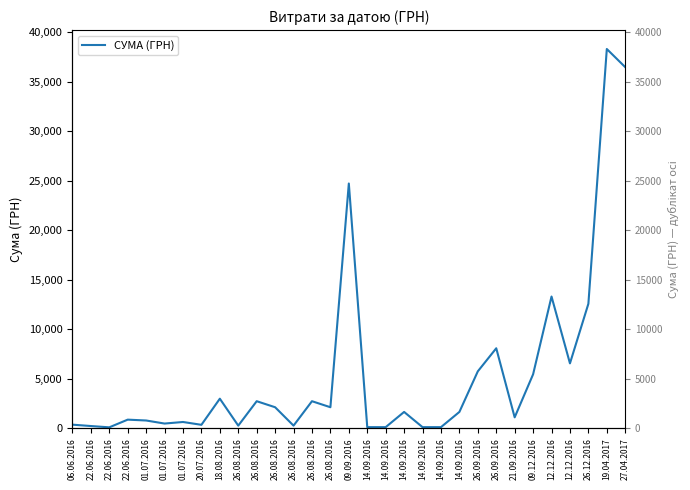

How many points are higher than both their immediate neighbors (excluding endpoints)?

10